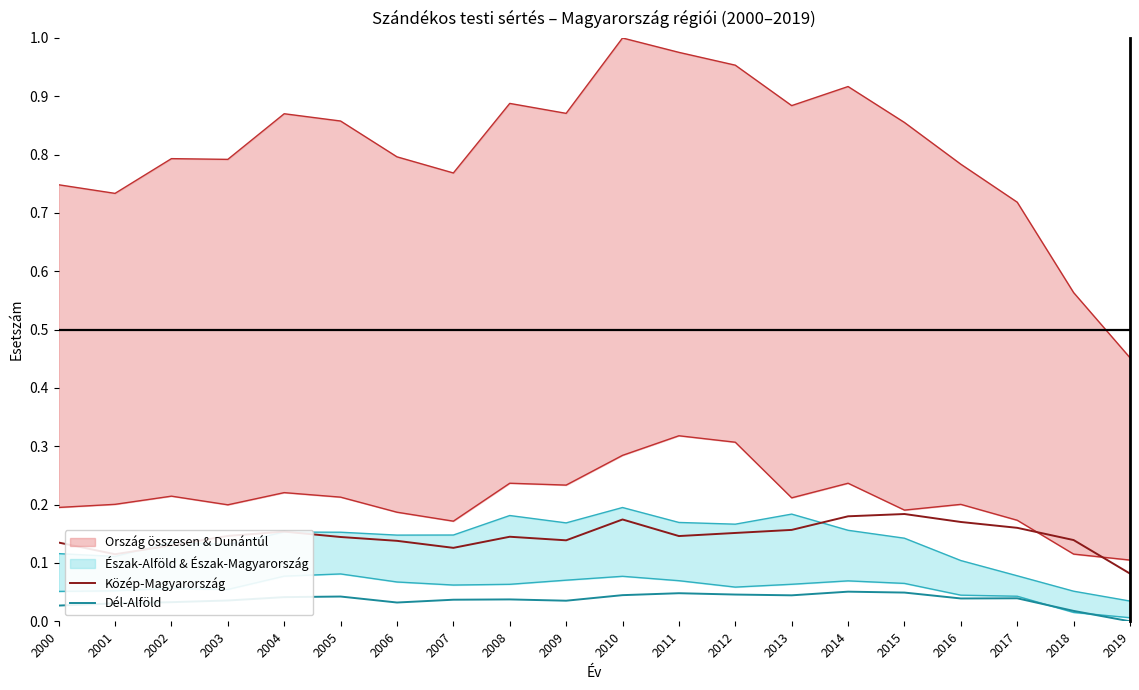

At which category is the sum across all series the highest?

2015